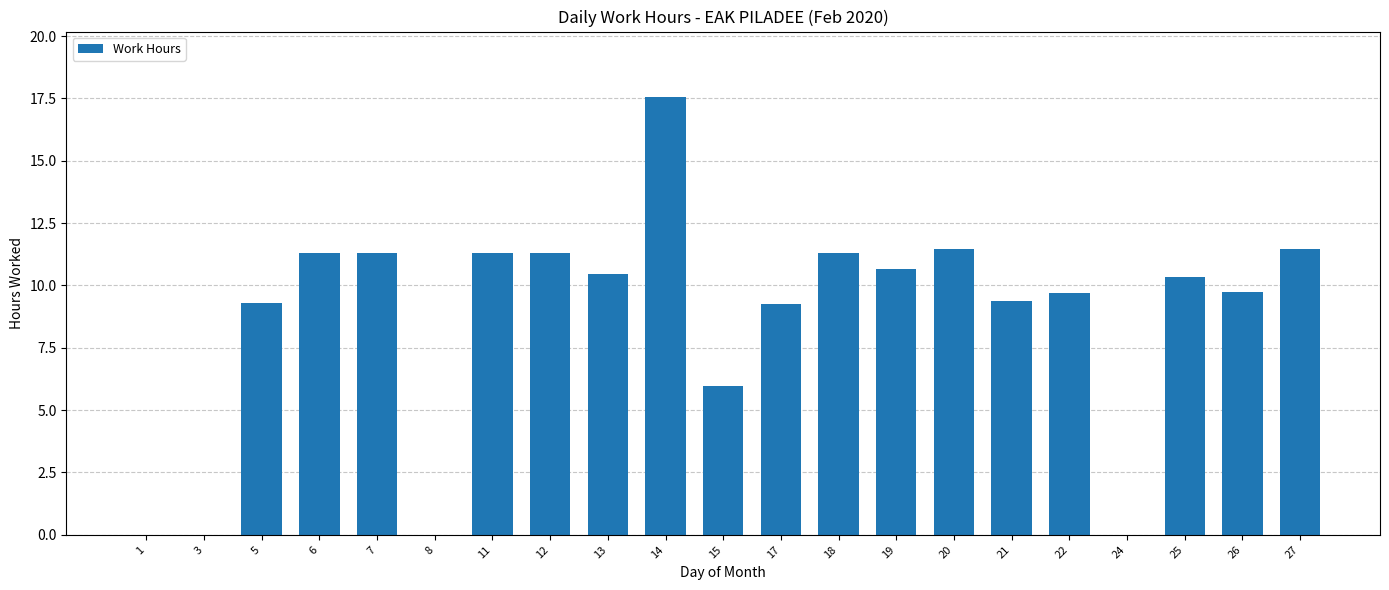

Are the bars grouped side by side (vs. stacked)?

No